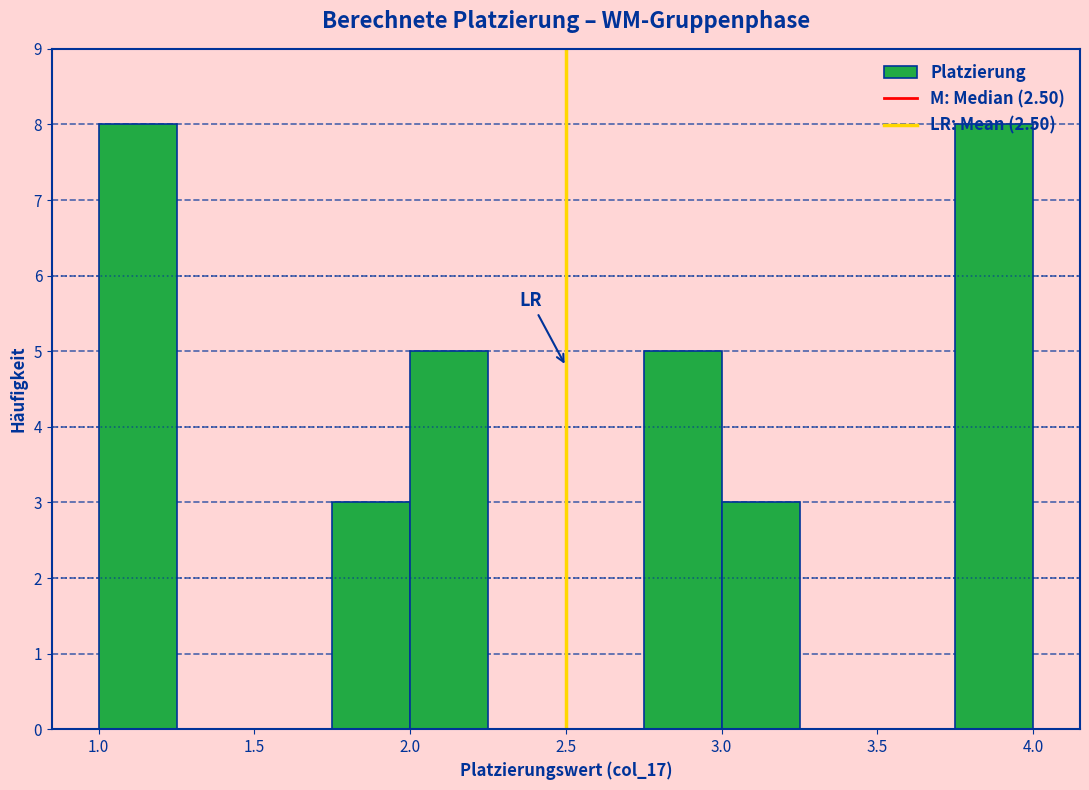

How tall is the bar that spans 2.00 to 2.25 on the x-axis? Neither the bar edges nor the heights are printed on the chart, so give them approximately, as read against the axes.

5